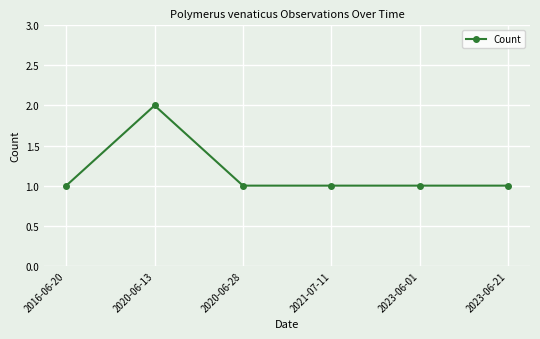

What is the label of the 4th point from the left?

2021-07-11